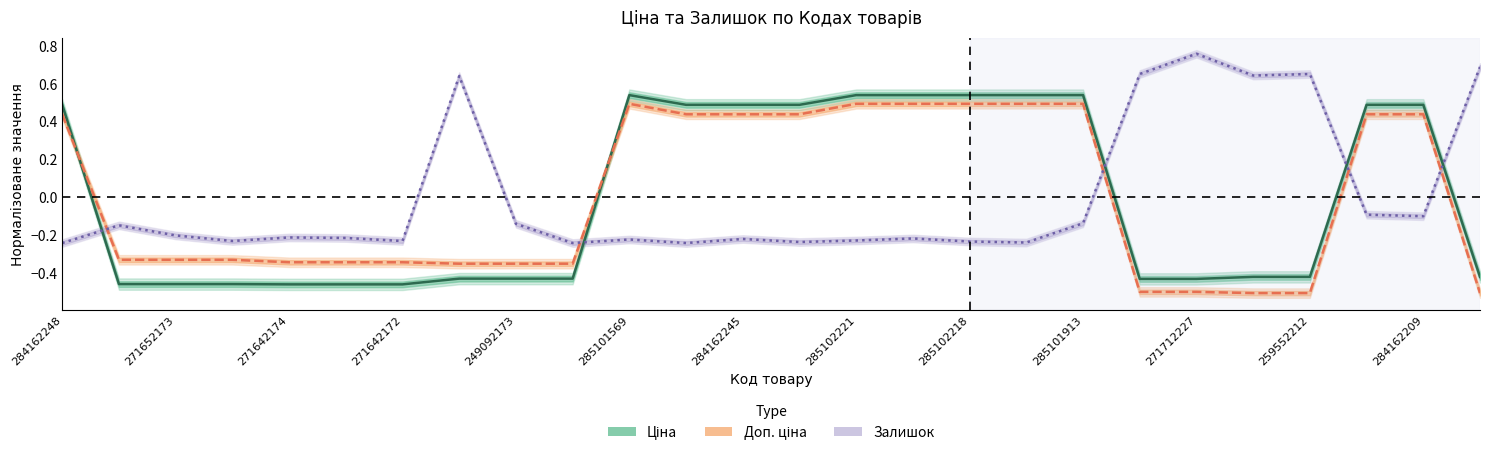

Count the Ціна values in the range 0 to 1.

12